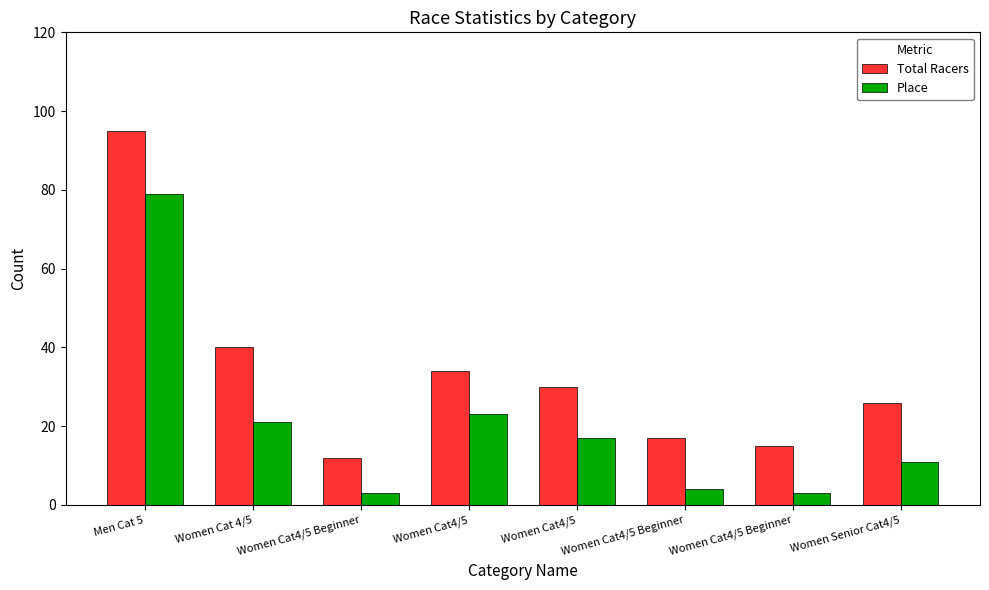

At which label does Total Racers first exceed 30?

Men Cat 5